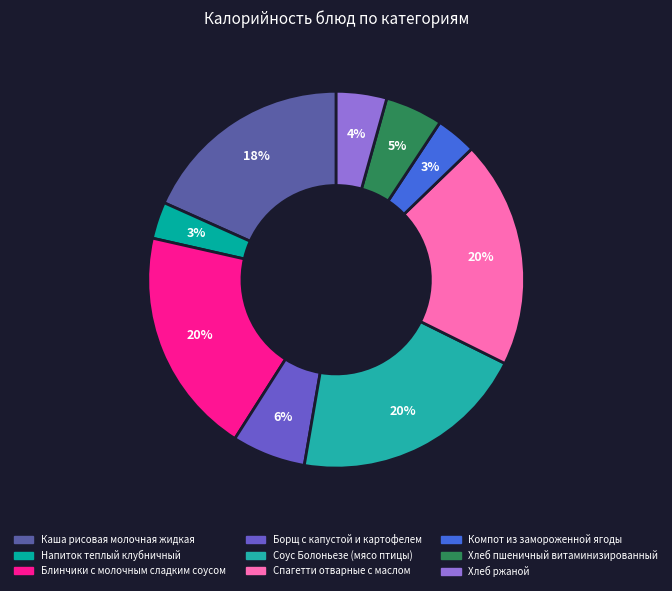

What is the total percentage of Борщ с капустой и картофелем and Напиток теплый клубничный?

9.5%